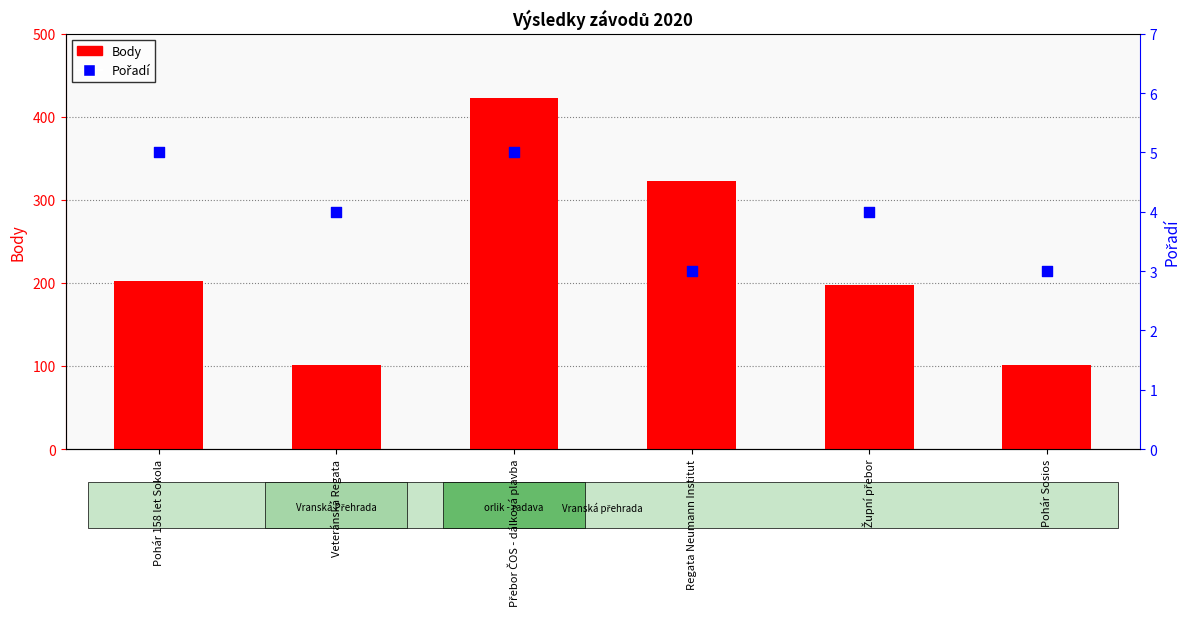

At how many categories does at least one series exceed 311?

2